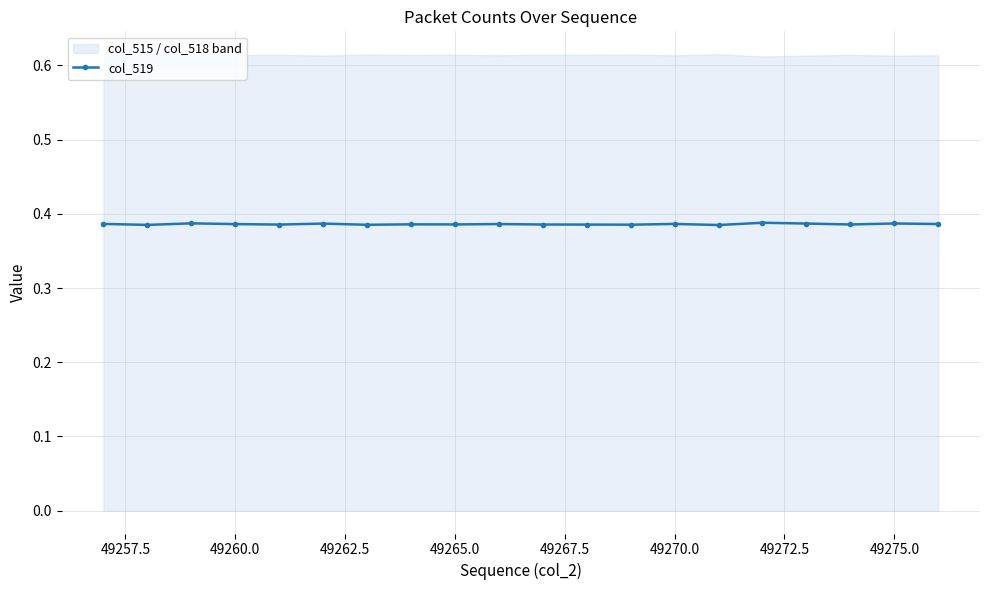

How many interior local peaks (higher than both neighbors) does the data have?

7